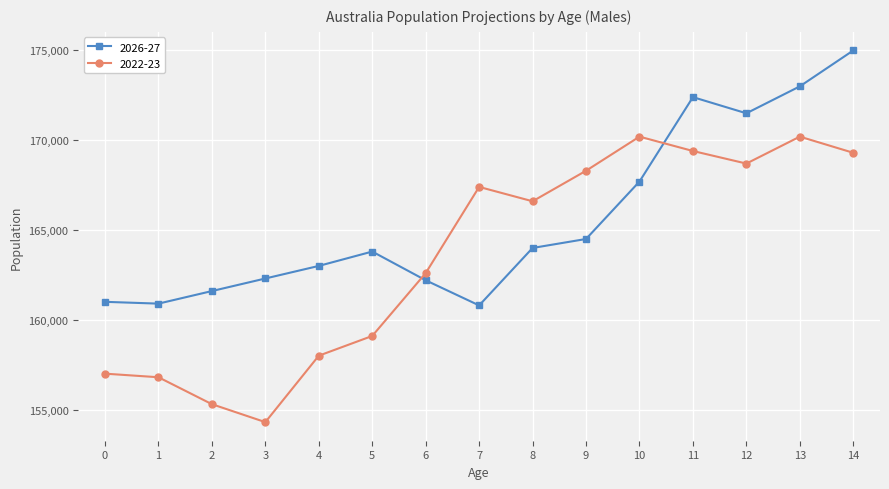

What is the total value across all series at 7?

328200